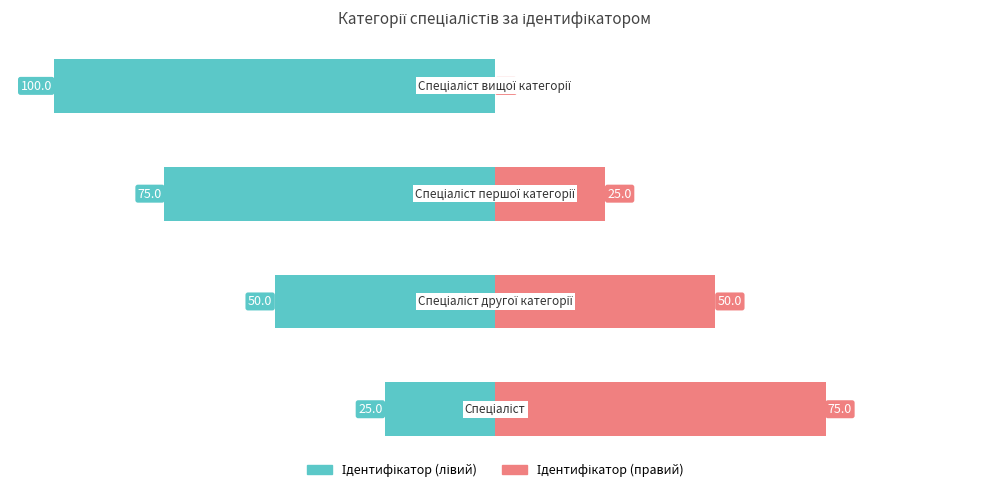

How many bars are there in total?

4